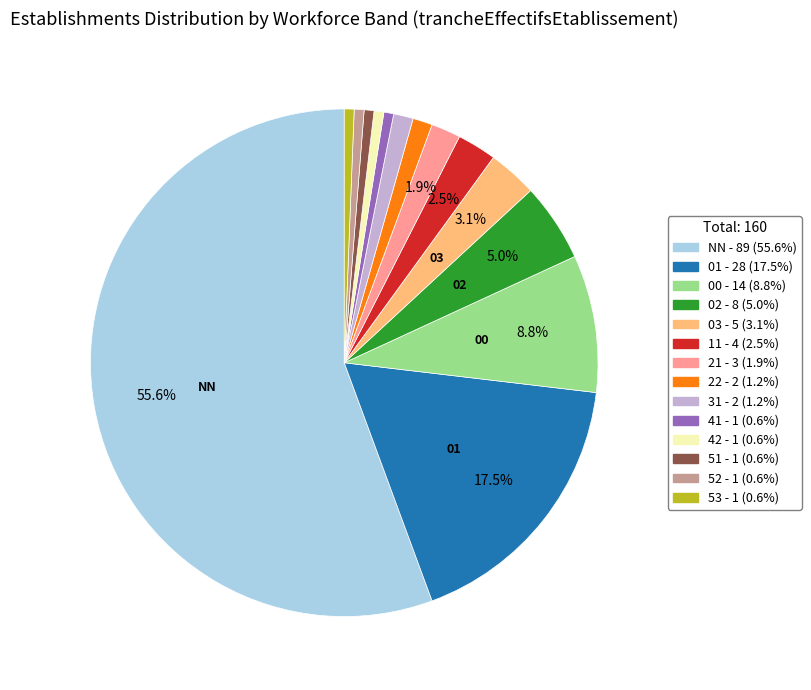

Between 42 and 02, which is larger?

02